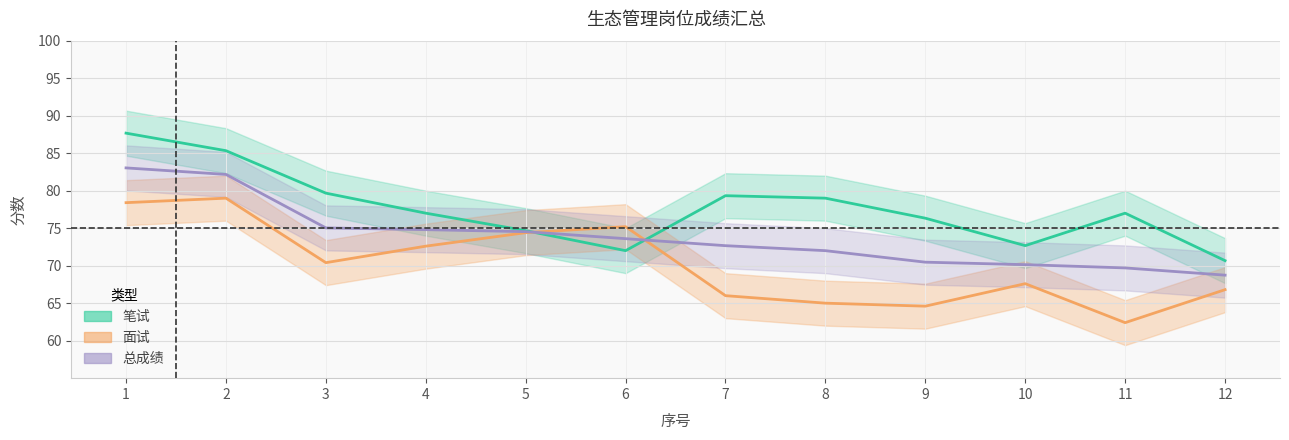

Reading left to right, what are all the values shown in this chart?

笔试: 1=87.7	2=85.3	3=79.7	4=77.0	5=74.7	6=72.0	7=79.3	8=79.0	9=76.3	10=72.7	11=77.0	12=70.7
面试: 1=78.4	2=79.0	3=70.4	4=72.6	5=74.4	6=75.2	7=66.0	8=65.0	9=64.6	10=67.6	11=62.4	12=66.8
总成绩: 1=83.0	2=82.2	3=75.0	4=74.8	5=74.5	6=73.6	7=72.7	8=72.0	9=70.5	10=70.1	11=69.7	12=68.7